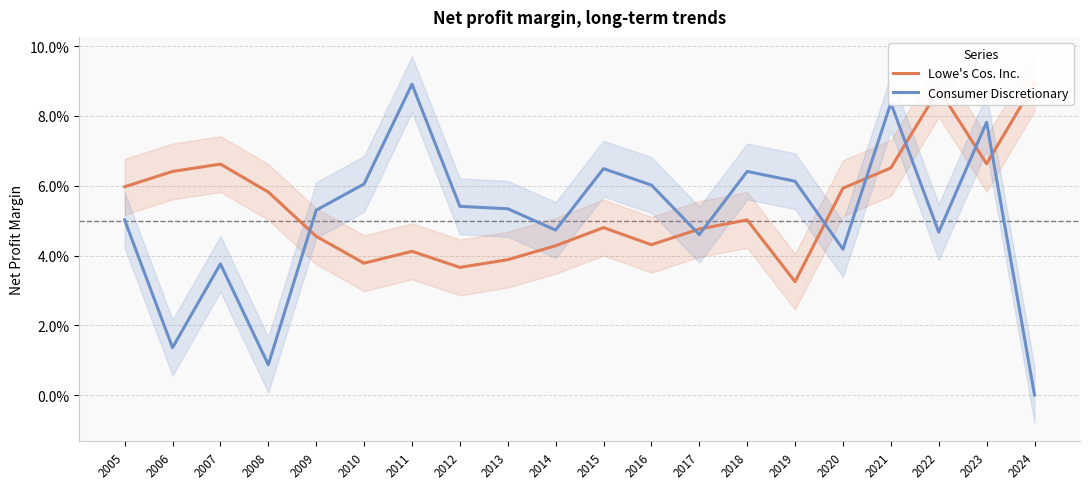

In Lowe's Cos. Inc., how many points are lower than both neighbors (excluding endpoints)?

5